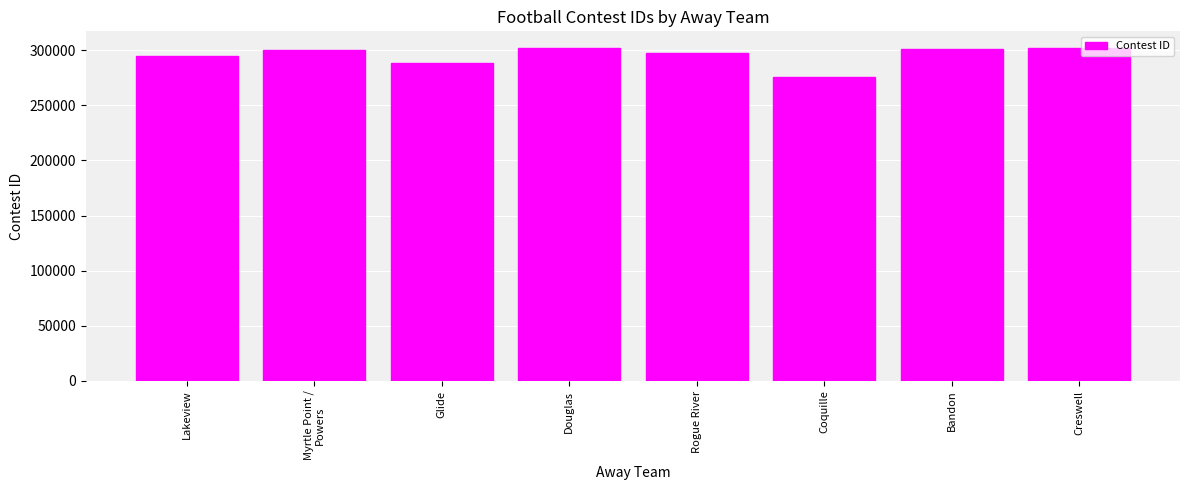

What is the minimum value shown in the chart?

275691